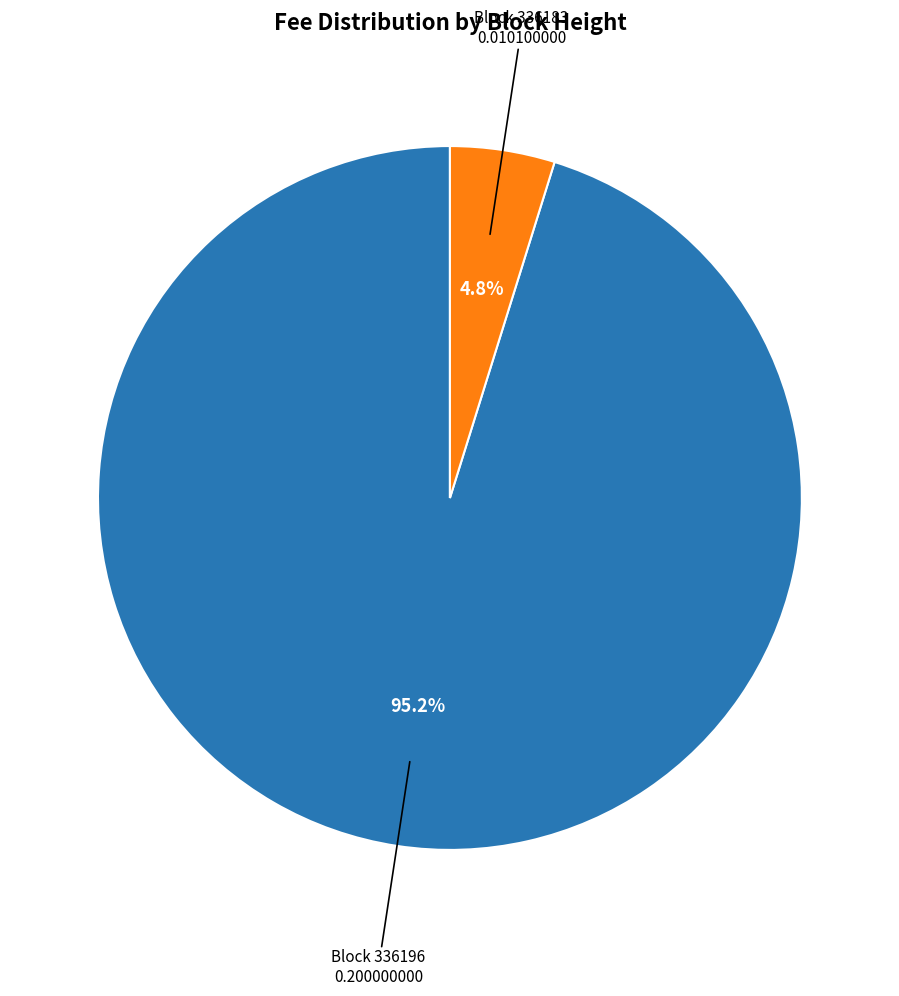

Is there any slice that represents more than half of the pie?

Yes